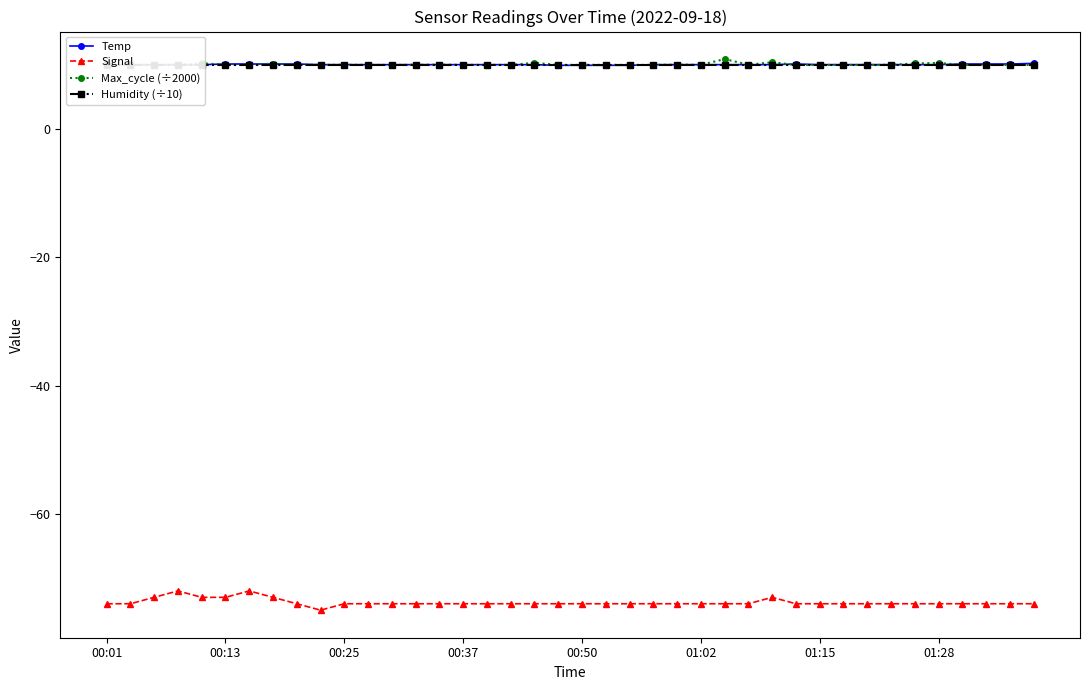

Does the chart display data point markers on the line(s)?

Yes